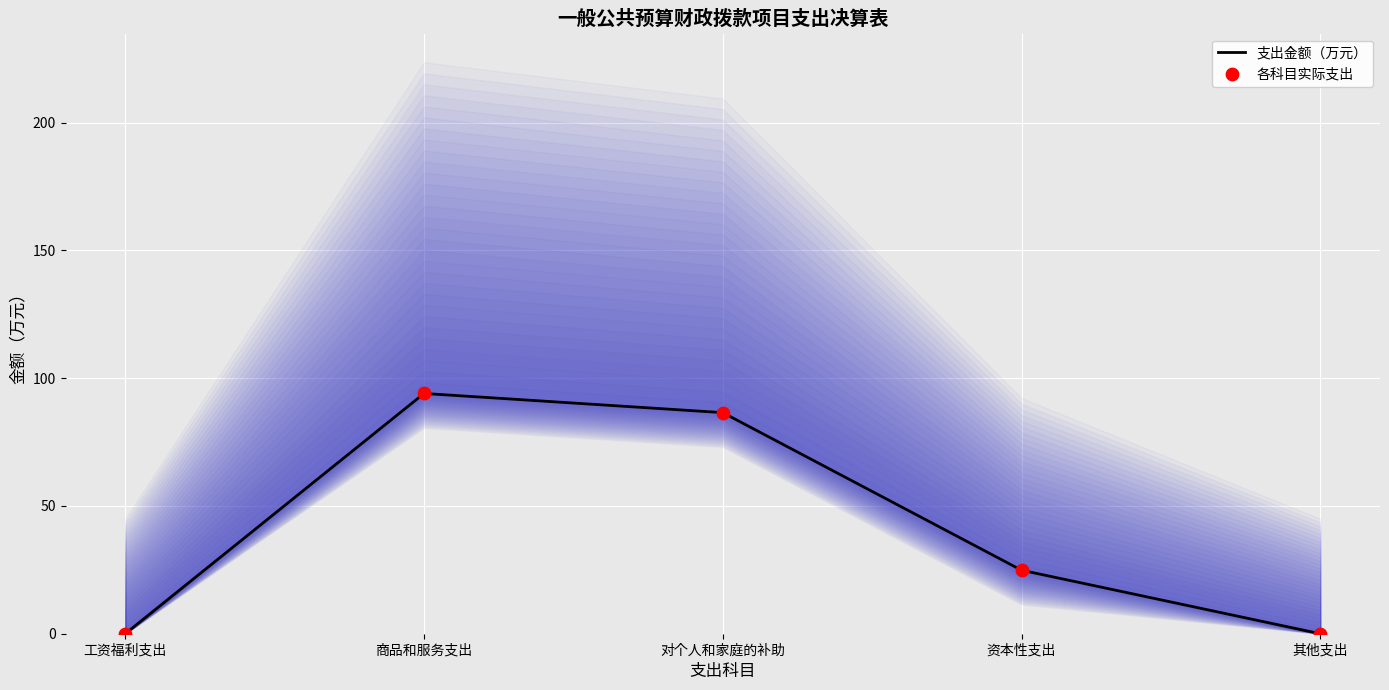

At how many categories does at least one series exceed 20?

3